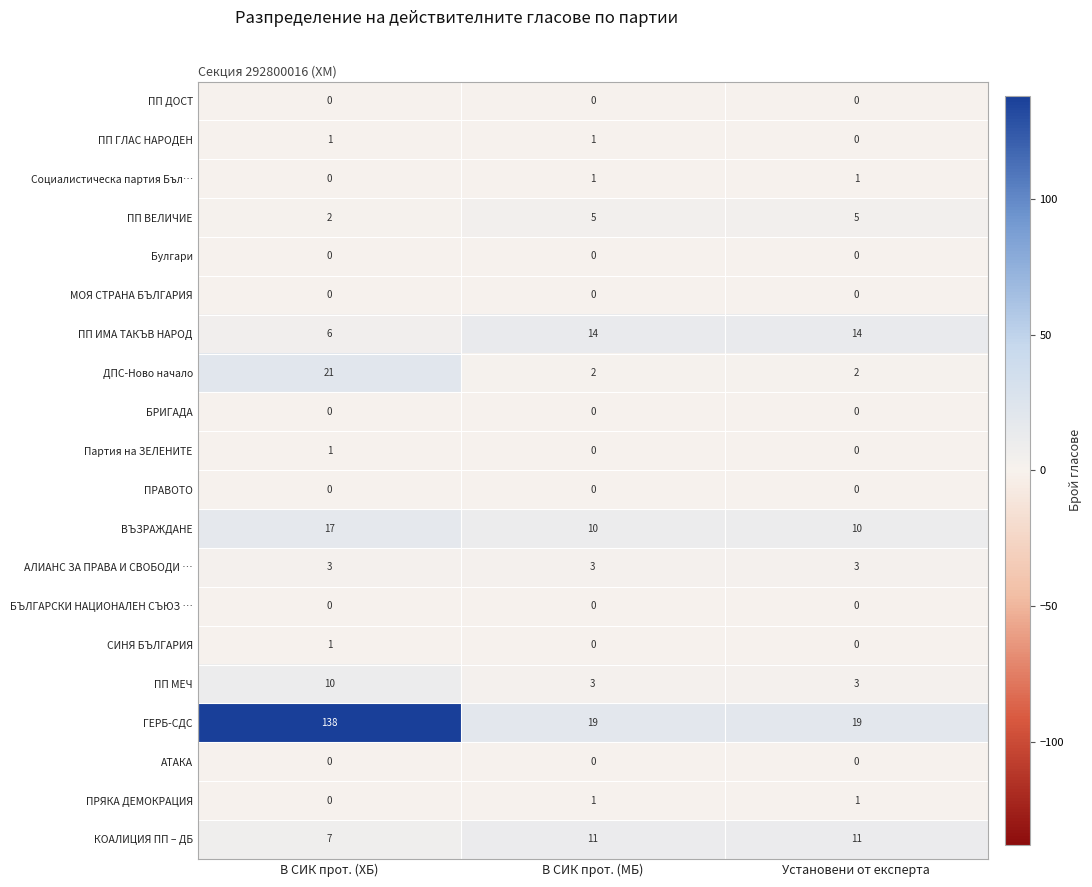

What is the average value of the АЛИАНС ЗА ПРАВА И СВОБОДИ … series?

3